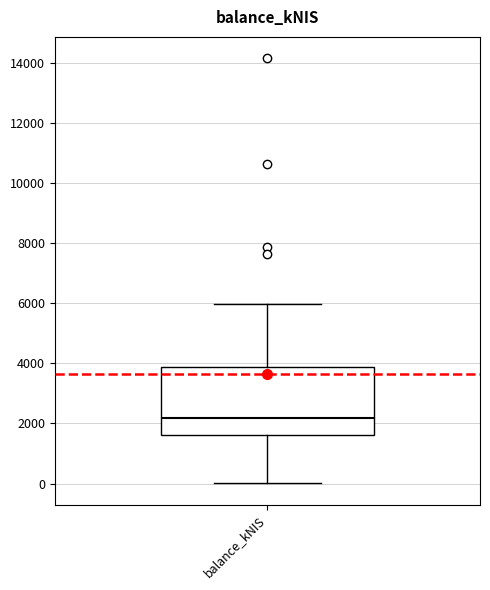

Transcribe this box plot: give where the median line is, the range the box spans, and where the two whiskers end, as read against the y-axis. The values are not printed on the chart, so give them approximately, as read against the axis.

median 2200, box 1600 to 3800, whiskers 0 to 6000